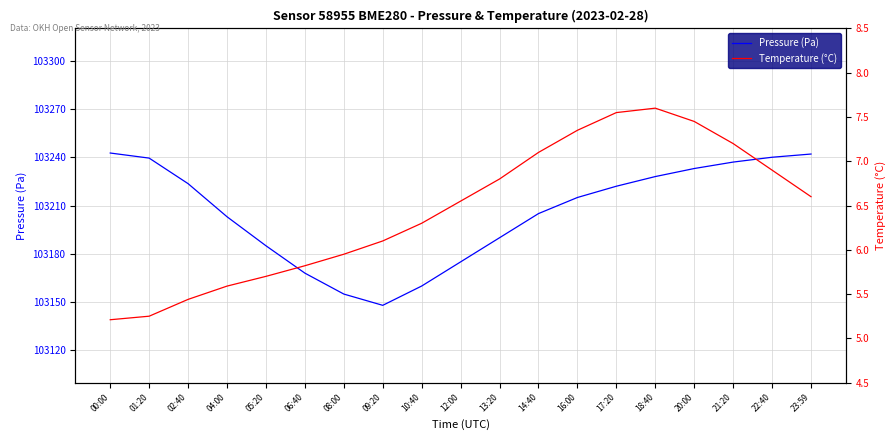

True or false: Temperature (°C) and Pressure (Pa) intersect in this chart.

False